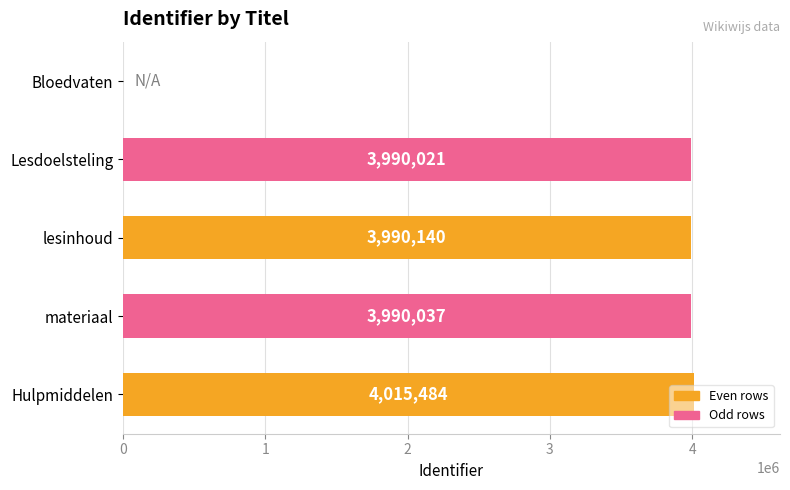

How many values are above zero?

4